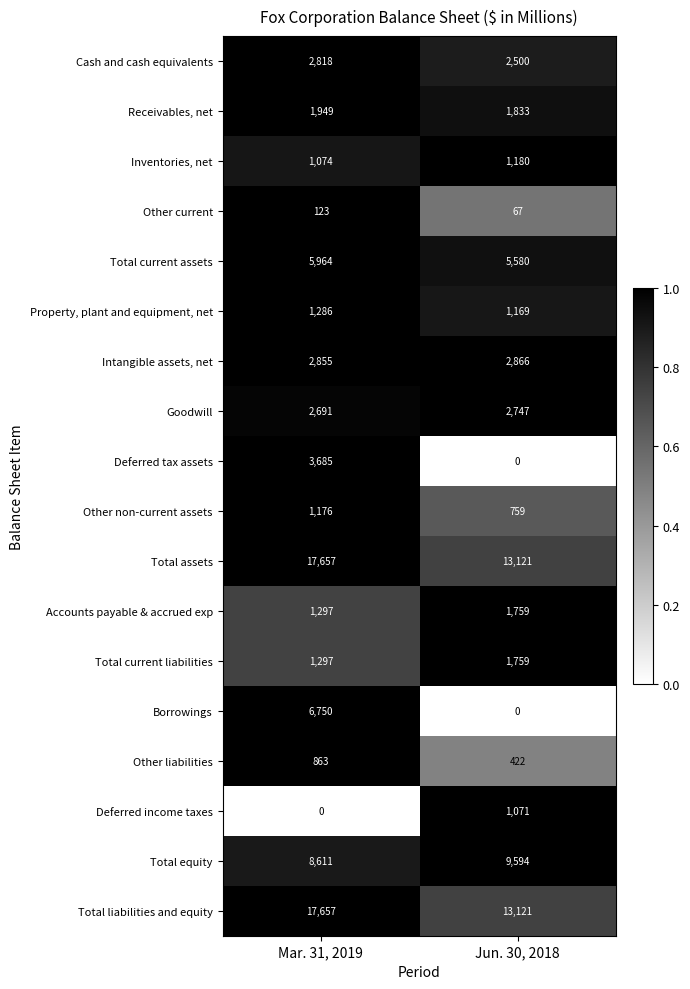

List the labels in order of Property, plant and equipment, net value, largest first.

Mar. 31, 2019, Jun. 30, 2018